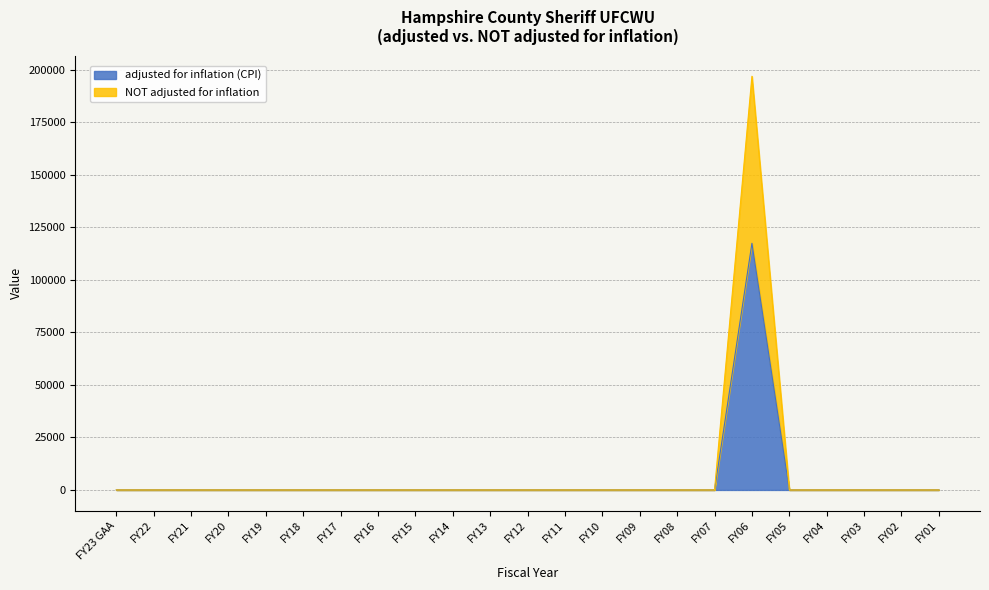

Rank the series by their average value, from highest to lowest.

NOT adjusted for inflation, adjusted for inflation (CPI)